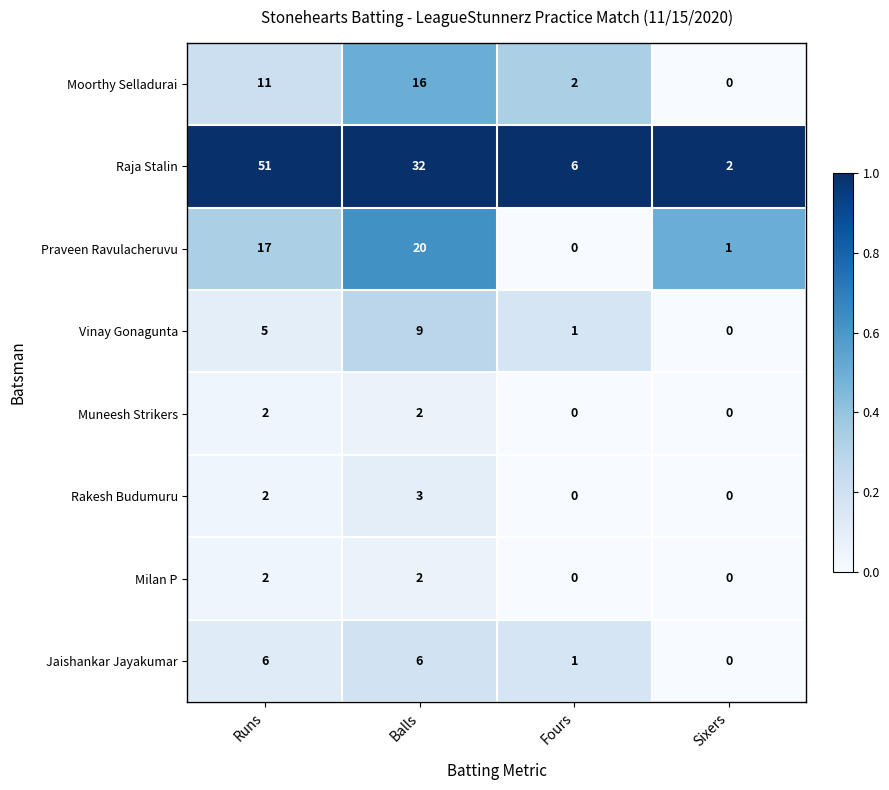

The Rakesh Budumuru series shows 0 at Fours. True or false?

True